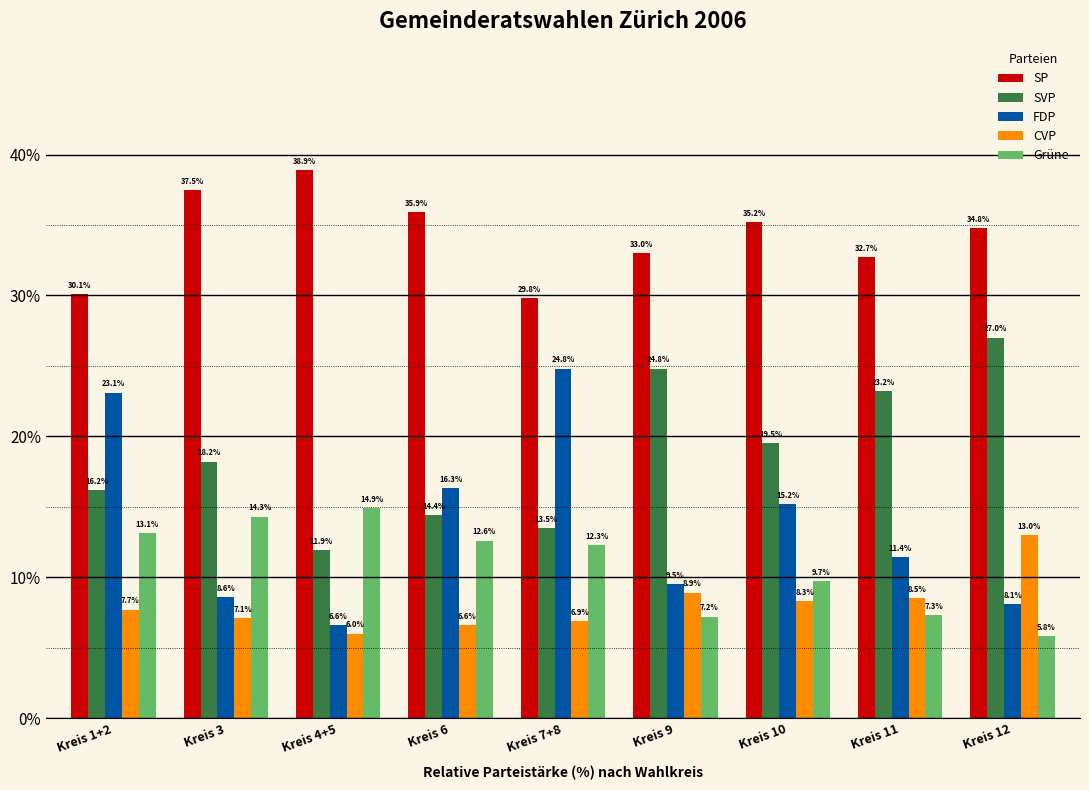

Reading right to left, extract all data points from this chart.

SP: 34.8	32.7	35.2	33.0	29.8	35.9	38.9	37.5	30.1
SVP: 27.0	23.2	19.5	24.8	13.5	14.4	11.9	18.2	16.2
FDP: 8.1	11.4	15.2	9.5	24.8	16.3	6.6	8.6	23.1
CVP: 13.0	8.5	8.3	8.9	6.9	6.6	6.0	7.1	7.7
Grüne: 5.8	7.3	9.7	7.2	12.3	12.6	14.9	14.3	13.1